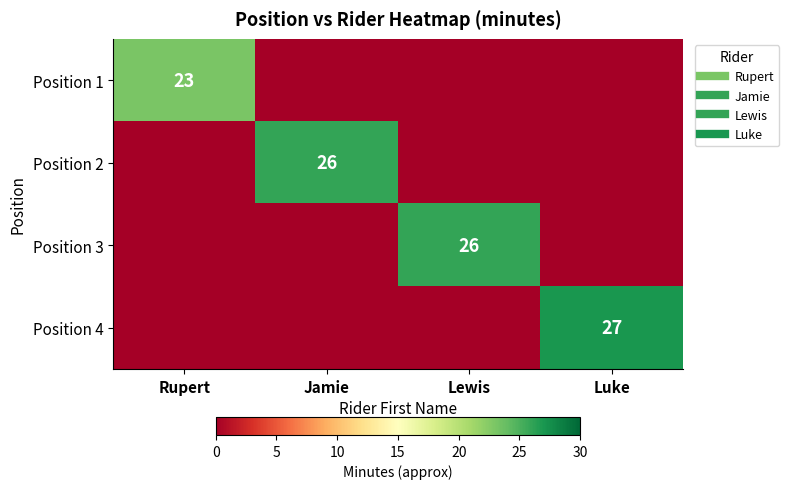

What is the difference between the maximum and minimum values in the Position 3 series?

26